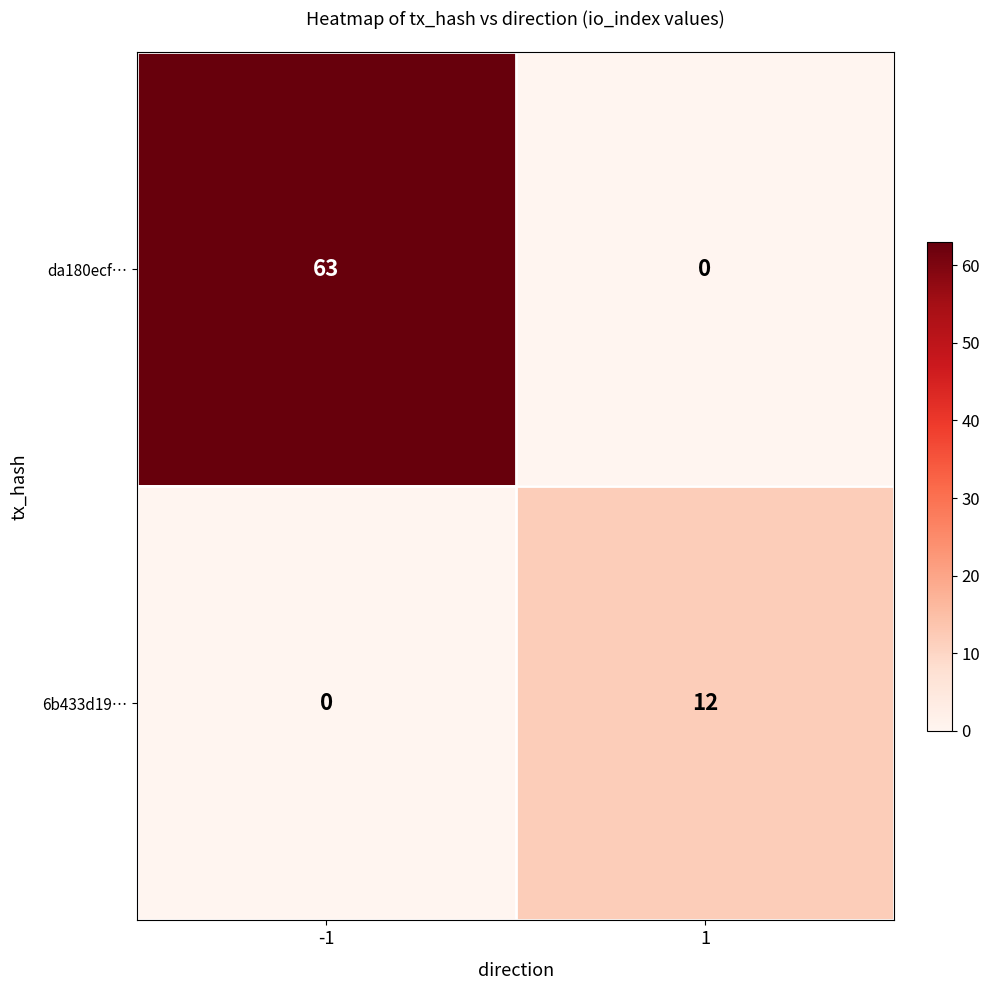

At how many categories does at least one series exceed 41?

1